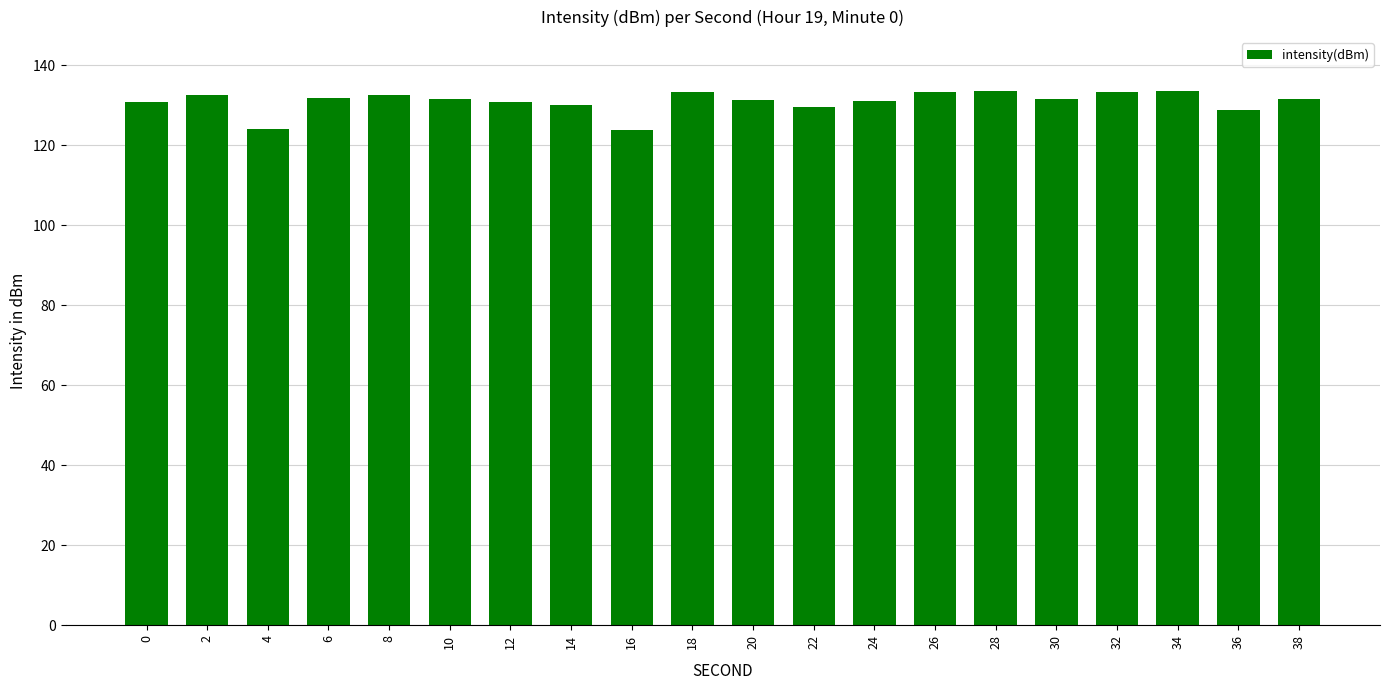

Count the number of categories in the chart.

20